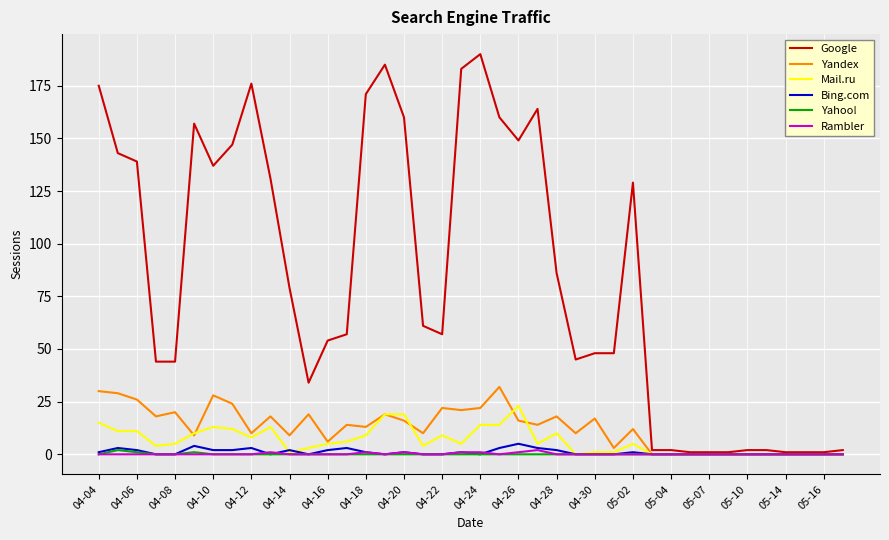

Which series has the widest spread of values?

Google